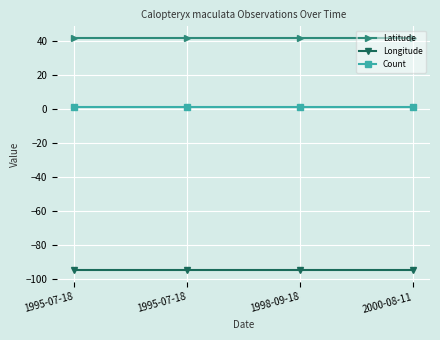

What is the spread (max minus min) of values at 2000-08-11?

136.7